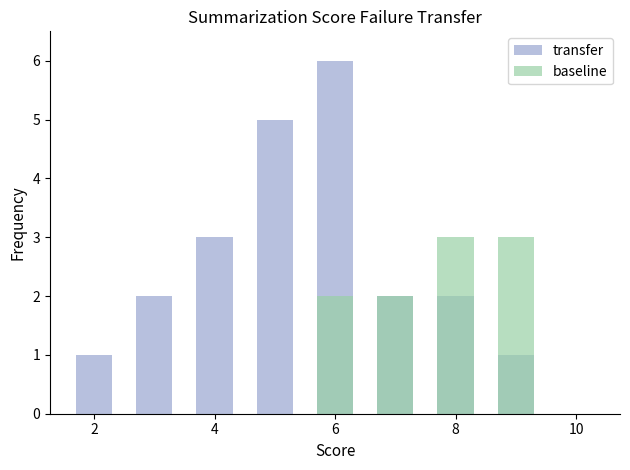

Does the chart contain any negative values?

No